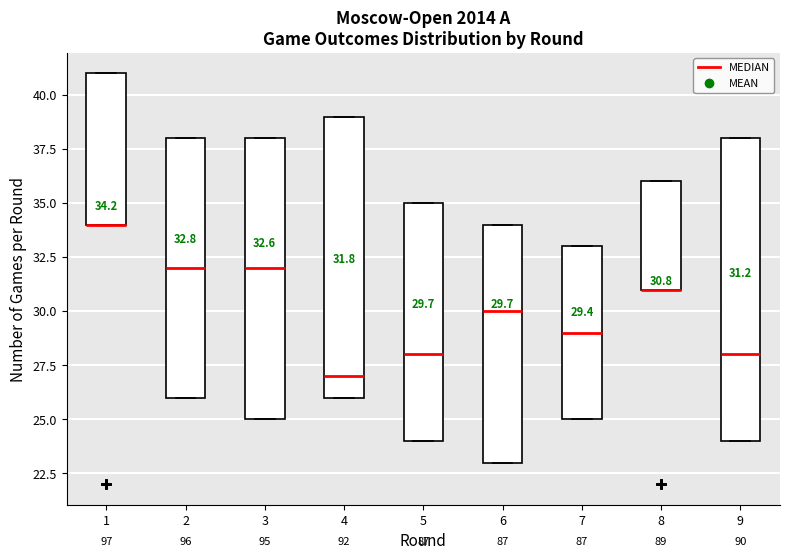

Comparing the boxes themselves (not the whiskers), which one is the tallest?

9